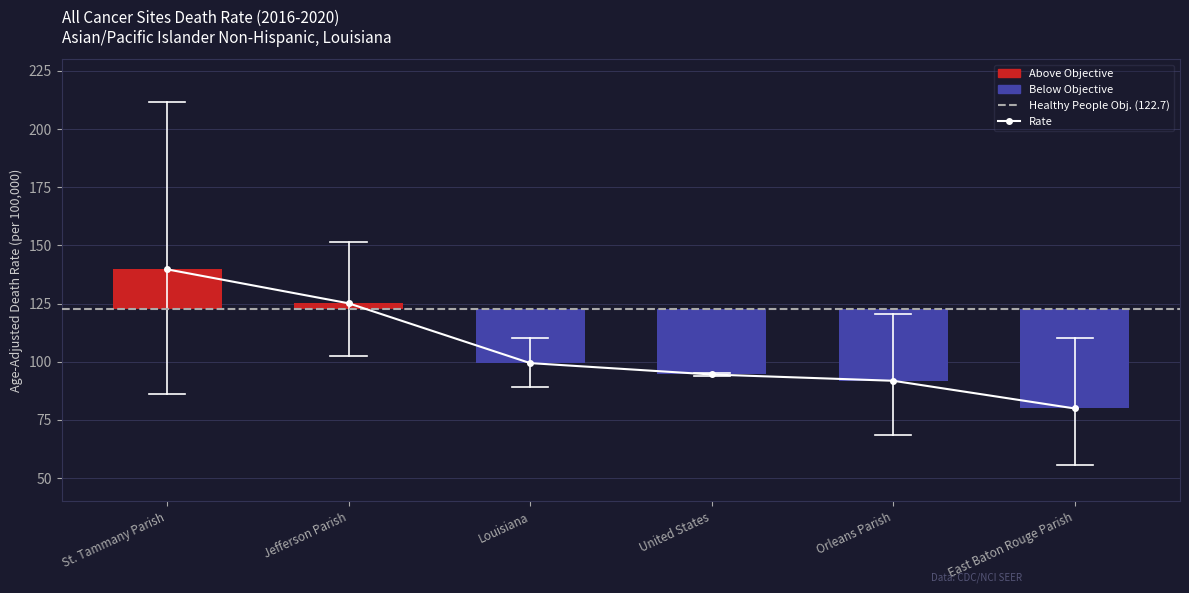

Reading left to right, extract all data points from this chart.

Age-Adjusted Death Rate: St. Tammany Parish=139.7	Jefferson Parish=125.1	Louisiana=99.4	United States=94.5	Orleans Parish=91.8	East Baton Rouge Parish=79.9
Lower CI: St. Tammany Parish=86.3	Jefferson Parish=102.3	Louisiana=89.2	United States=93.9	Orleans Parish=68.6	East Baton Rouge Parish=55.8
Upper CI: St. Tammany Parish=211.8	Jefferson Parish=151.5	Louisiana=110.4	United States=95.1	Orleans Parish=120.4	East Baton Rouge Parish=110.0